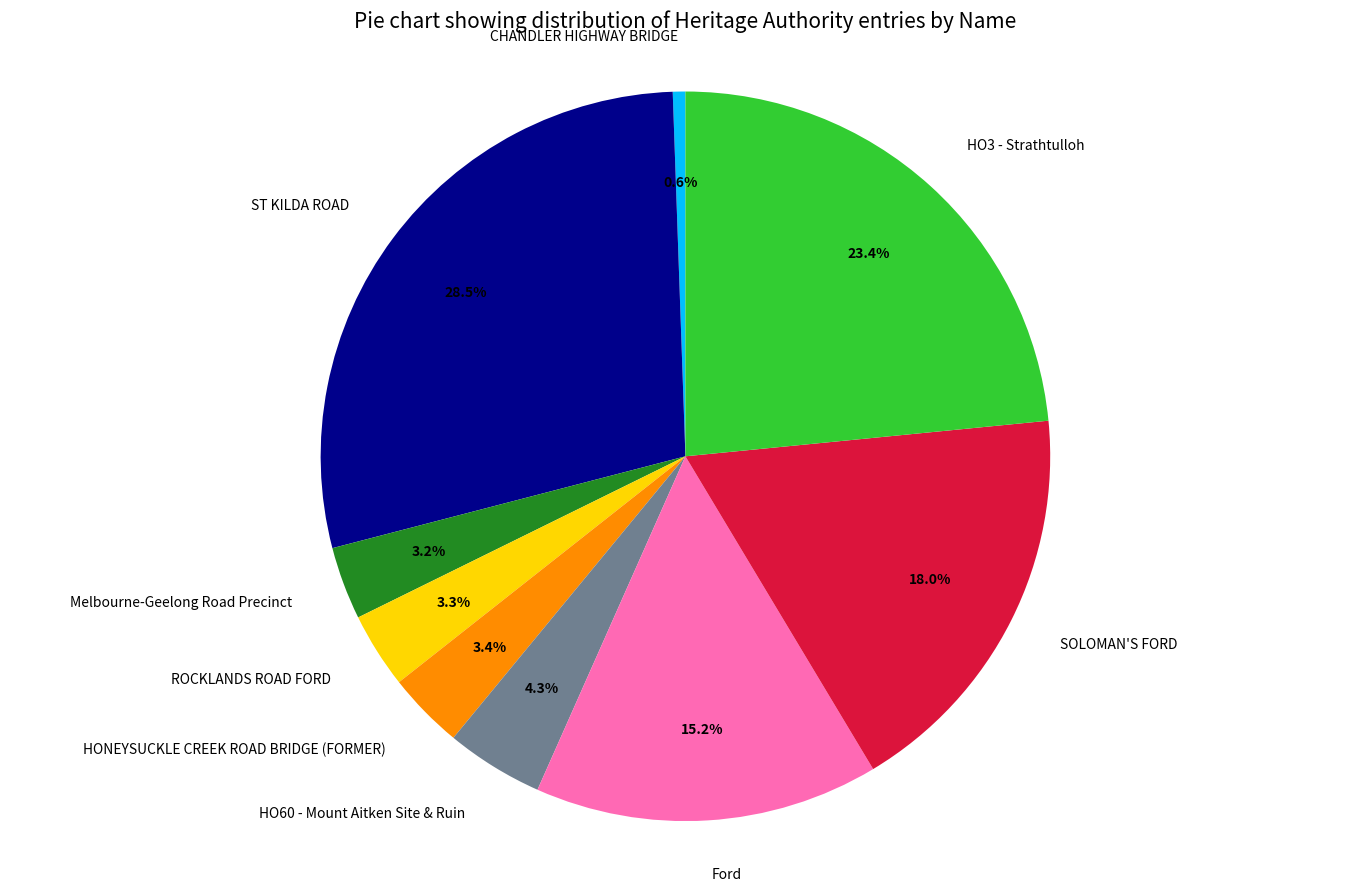

Count the number of slices in the pie.

9